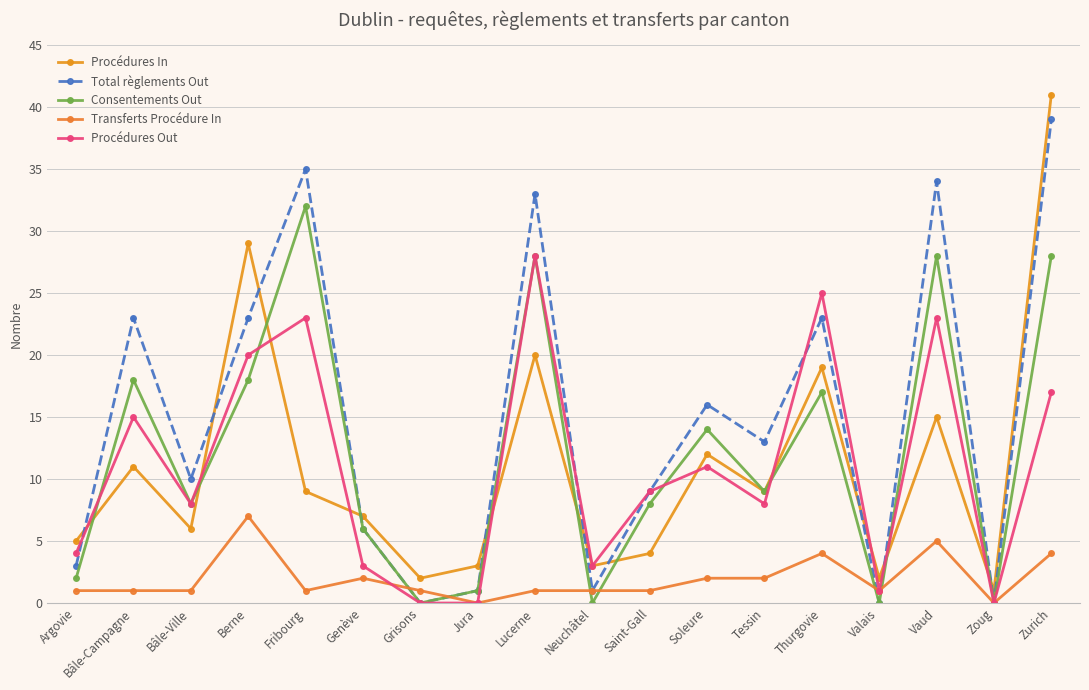

Reading left to right, what are all the values shown in this chart?

Procédures In: 5	11	6	29	9	7	2	3	20	3	4	12	9	19	2	15	1	41
Total règlements Out: 3	23	10	23	35	6	0	1	33	1	9	16	13	23	0	34	0	39
Consentements Out: 2	18	8	18	32	6	0	1	28	0	8	14	9	17	0	28	0	28
Transferts Procédure In: 1	1	1	7	1	2	1	0	1	1	1	2	2	4	1	5	0	4
Procédures Out: 4	15	8	20	23	3	0	0	28	3	9	11	8	25	1	23	0	17